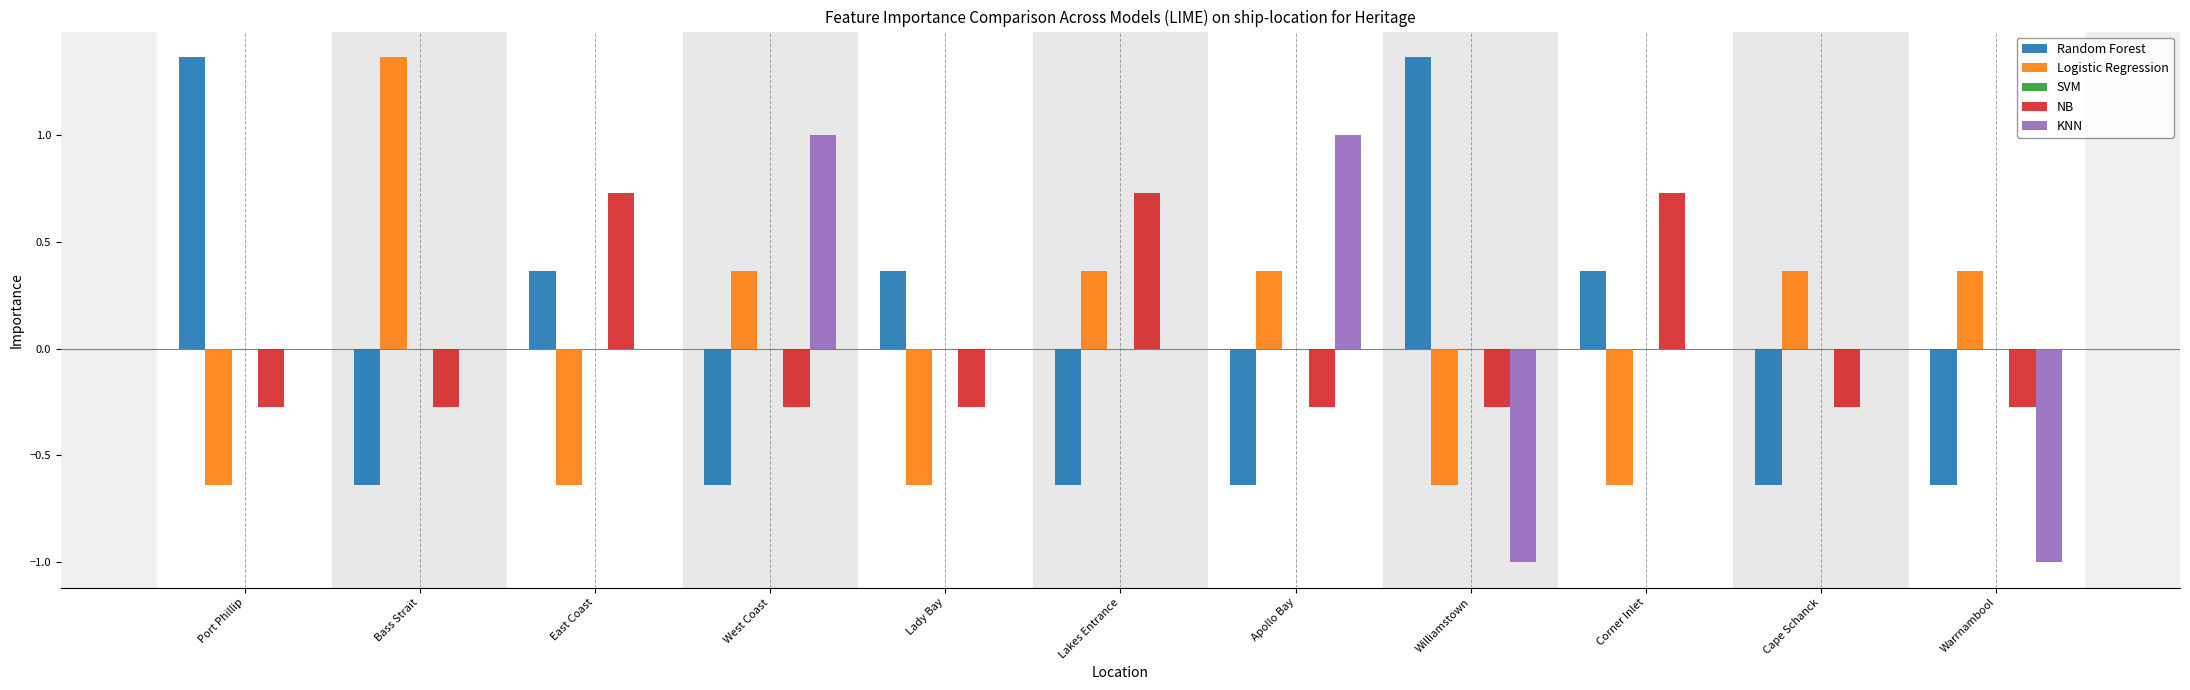

Is it true that KNN equals -0.8 at Cape Schanck?

False